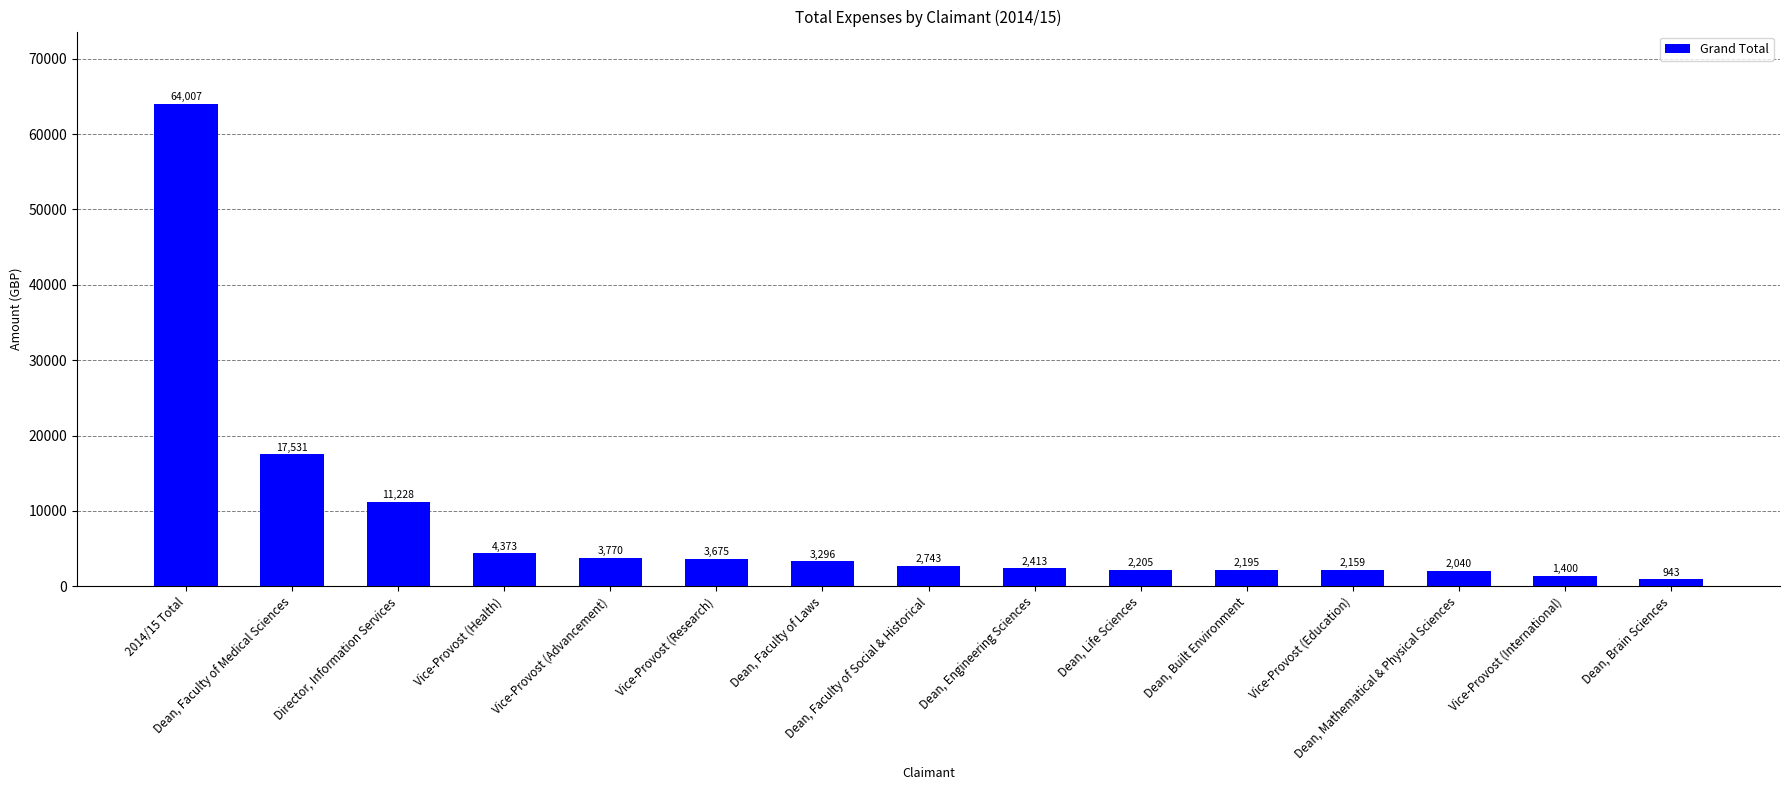

What is the maximum value shown in the chart?

64007.3